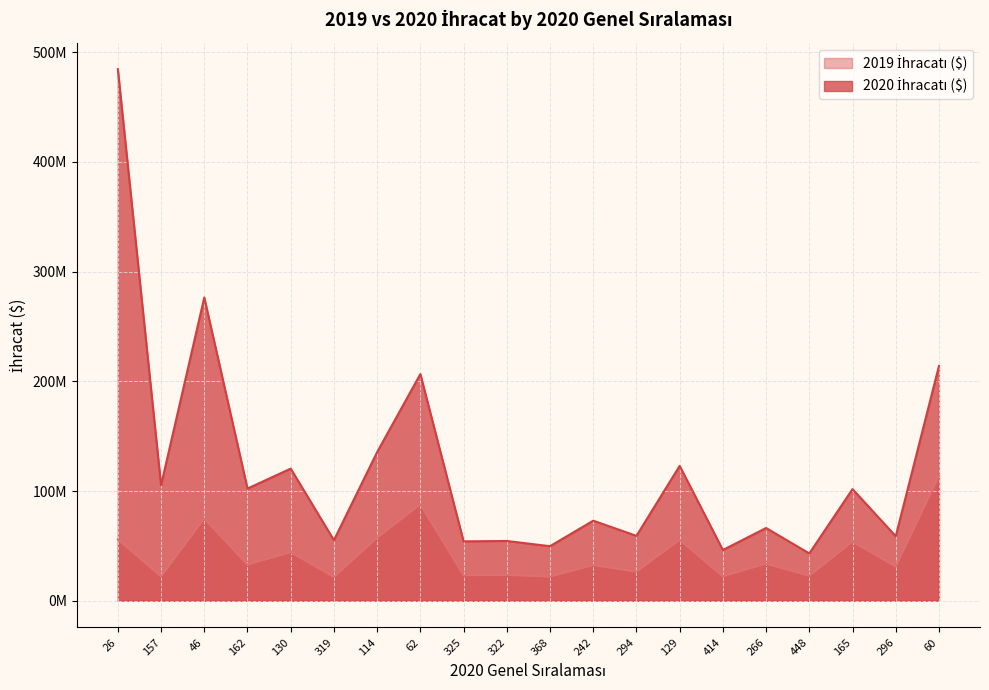

List the labels in order of 2019 İhracatı ($) value, largest first.

60, 62, 46, 114, 26, 129, 165, 130, 266, 162, 242, 296, 294, 322, 325, 448, 414, 157, 368, 319